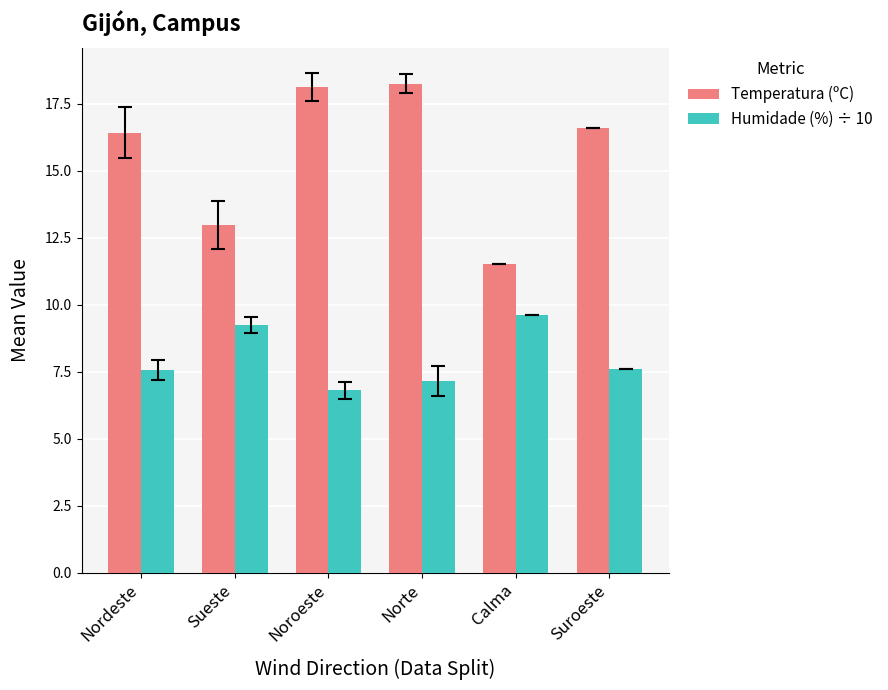

What is the maximum value for Humidade (%) ÷ 10?

9.6